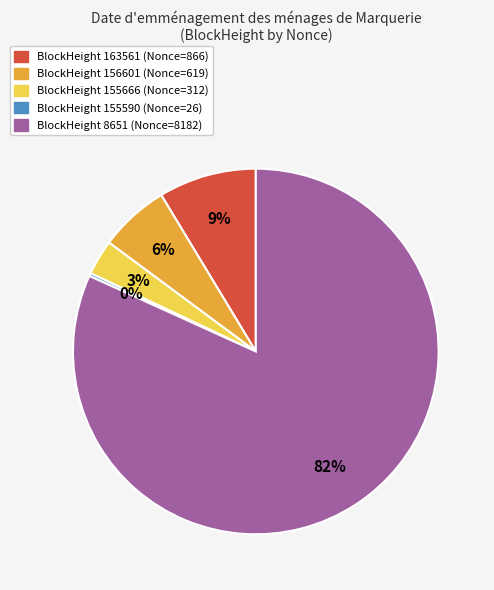

Does any single category account for the majority?

Yes